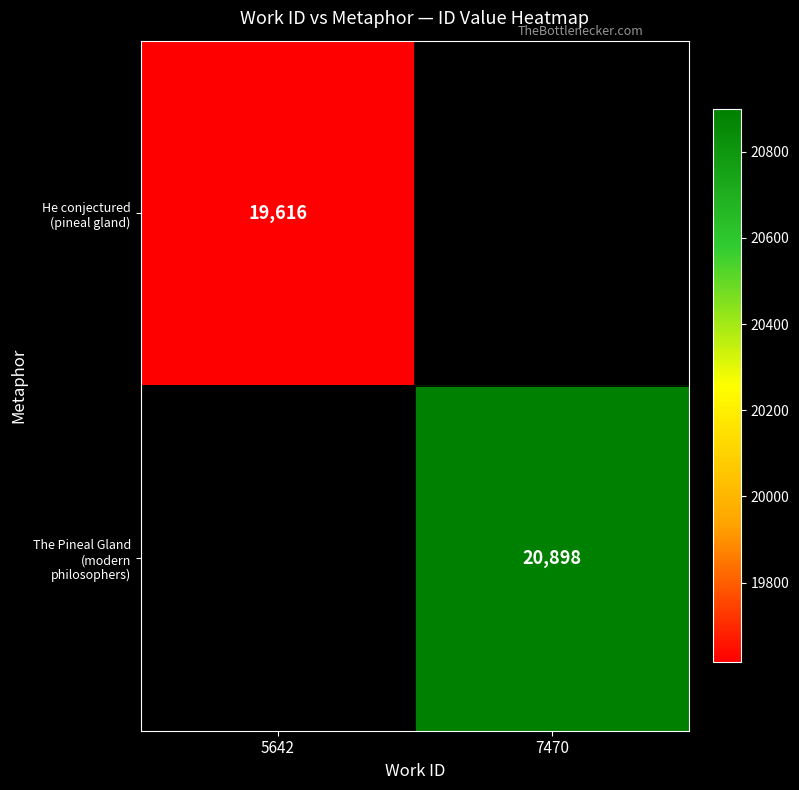

Is it true that He conjectured (pineal gland) equals 28133.8 at 5642?

False